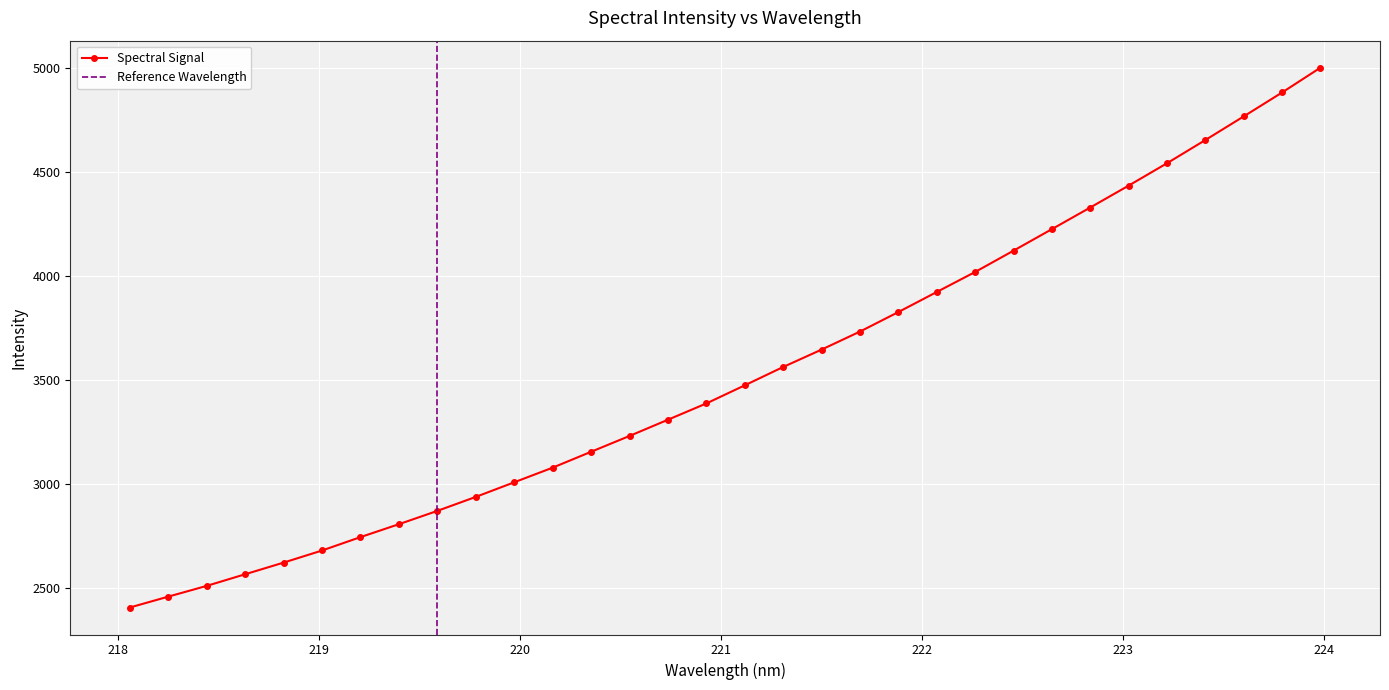

What is the difference between the maximum and minimum values?

2599.7